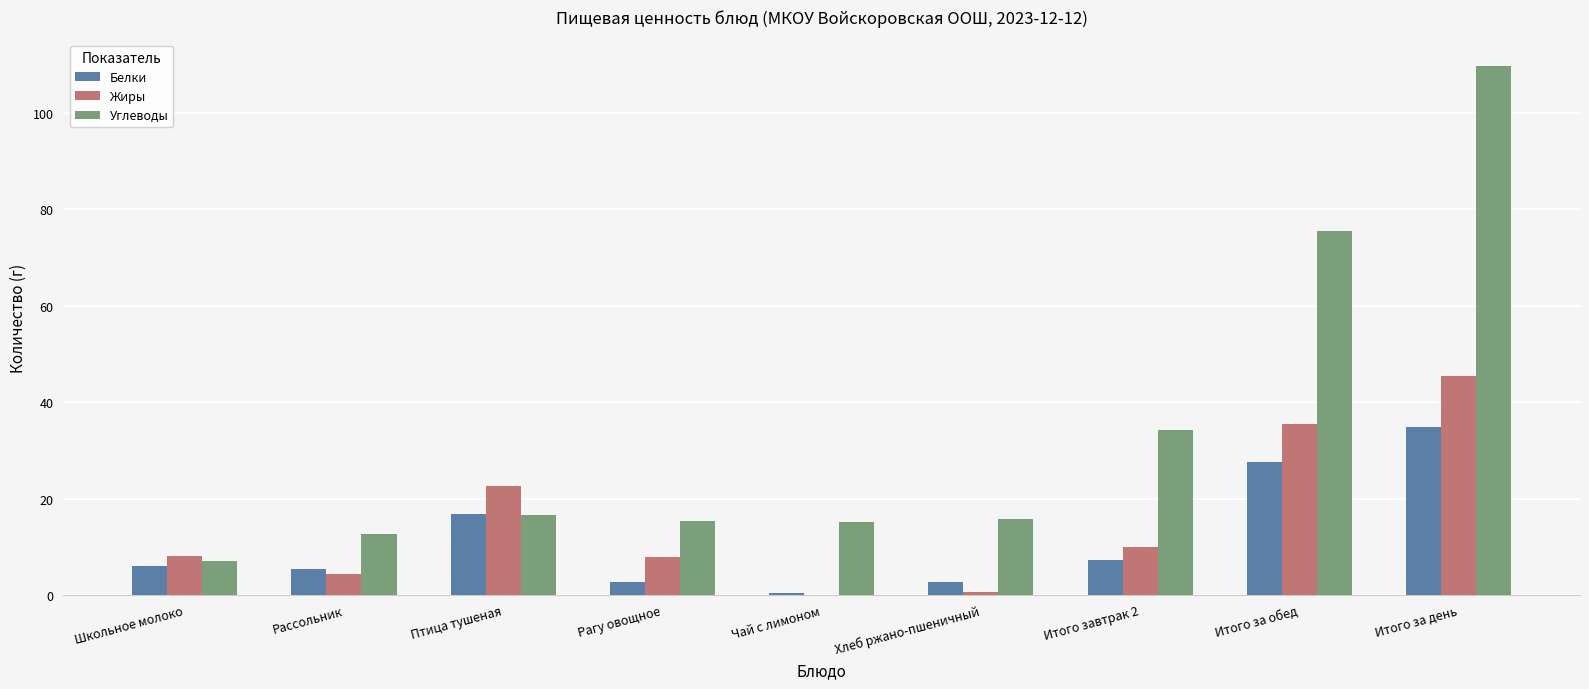

At which label does Жиры reach its peak?

Итого за день